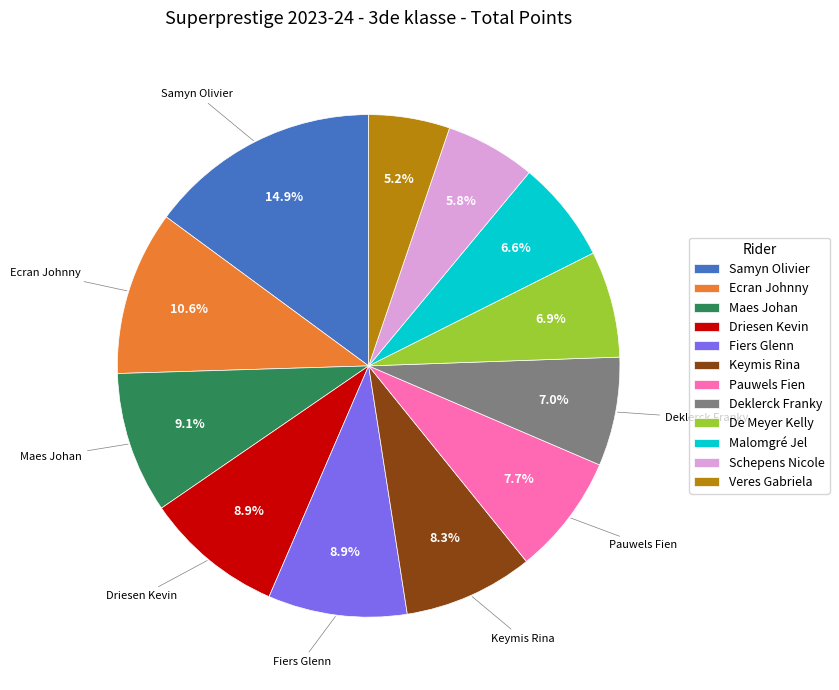

Which has a higher value, Schepens Nicole or Ecran Johnny?

Ecran Johnny